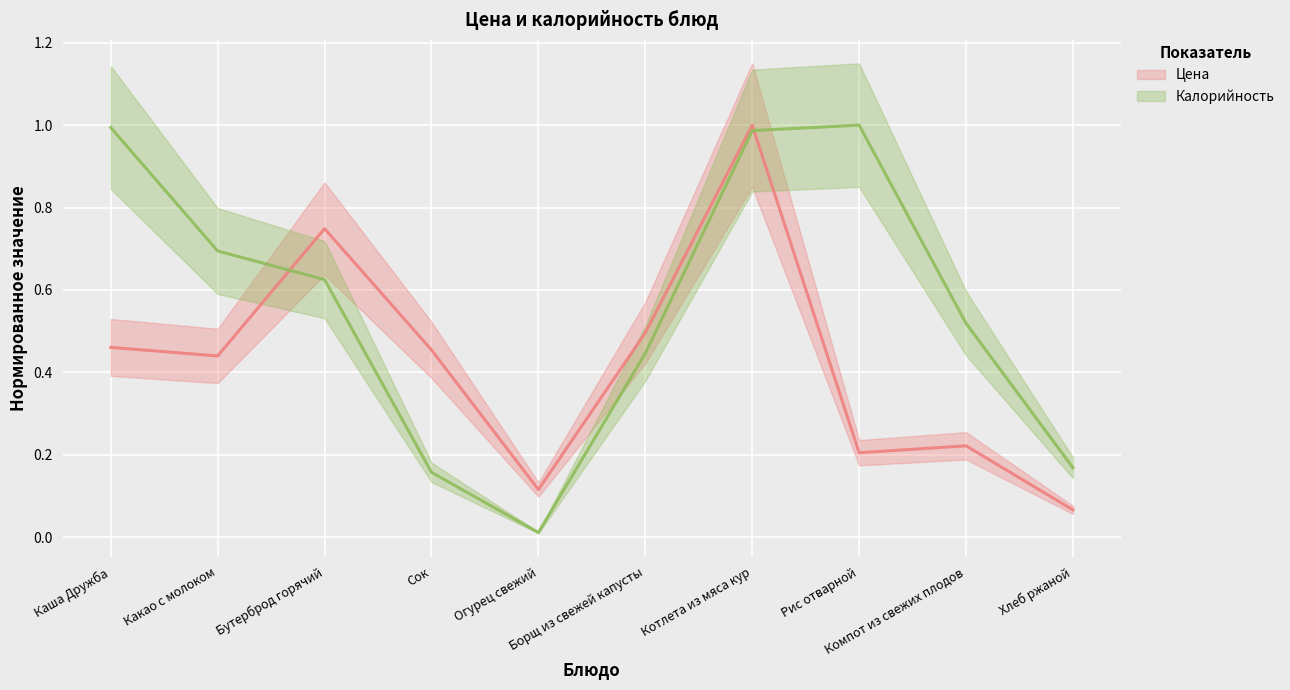

At which category is the sum across all series the highest?

Котлета из мяса кур